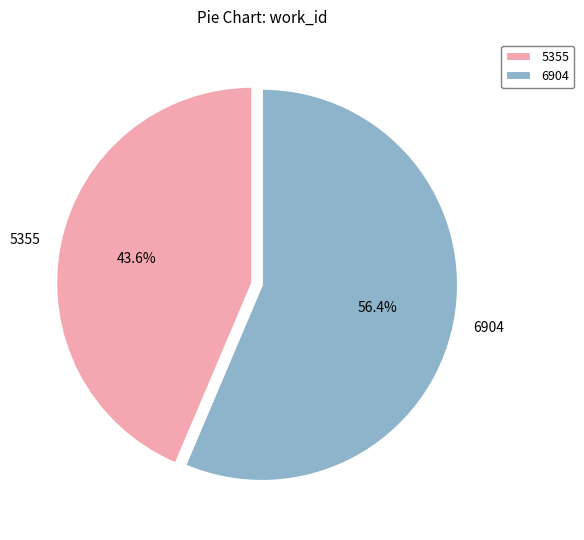

To the nearest percent, what is the average slice percentage?

50%